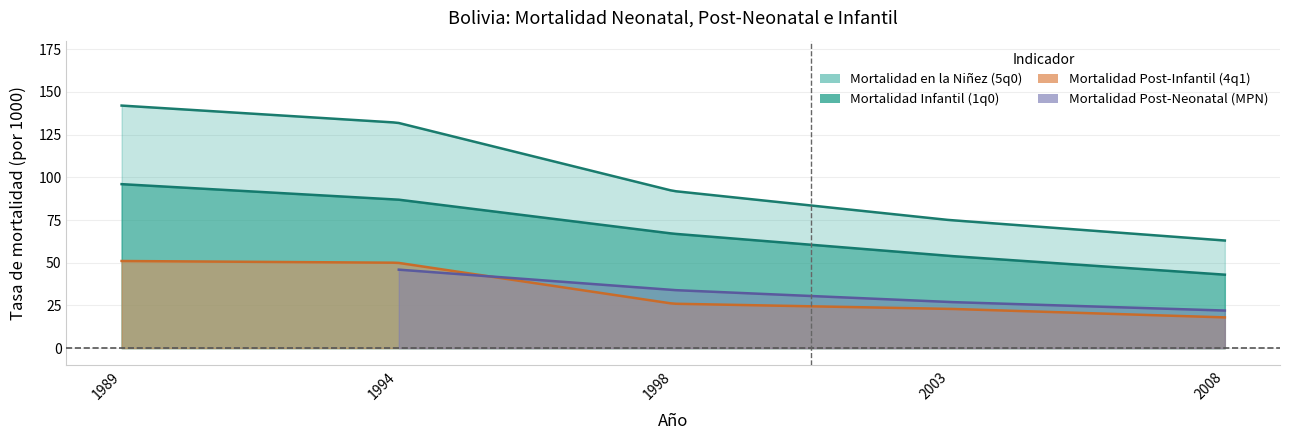

What is the sum of the Mortalidad en la Niñez (5q0) values at 1998 and 1989?

234